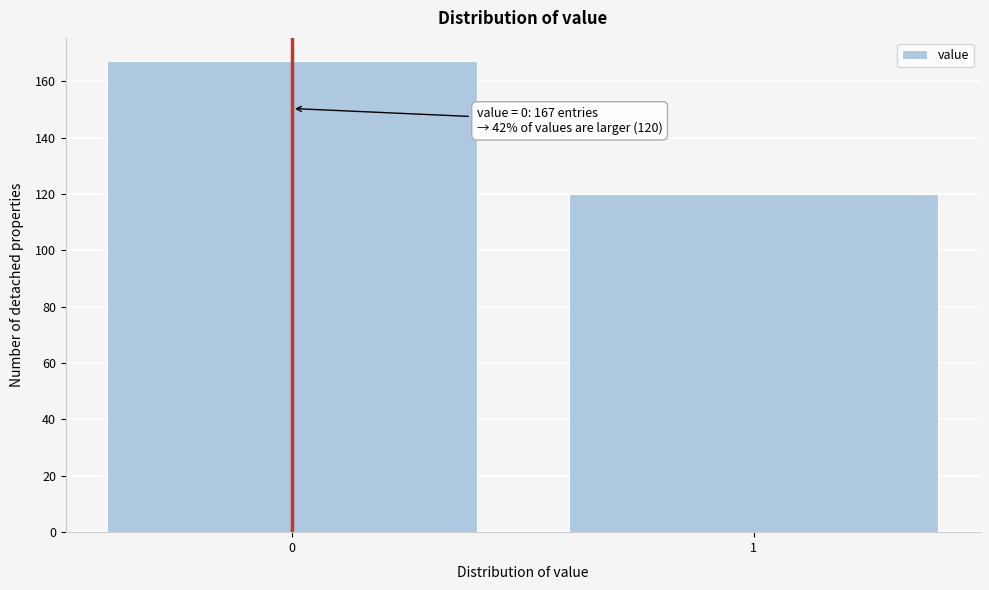

Reading left to right, transcribe all the data shown in this chart.

0=167	1=120